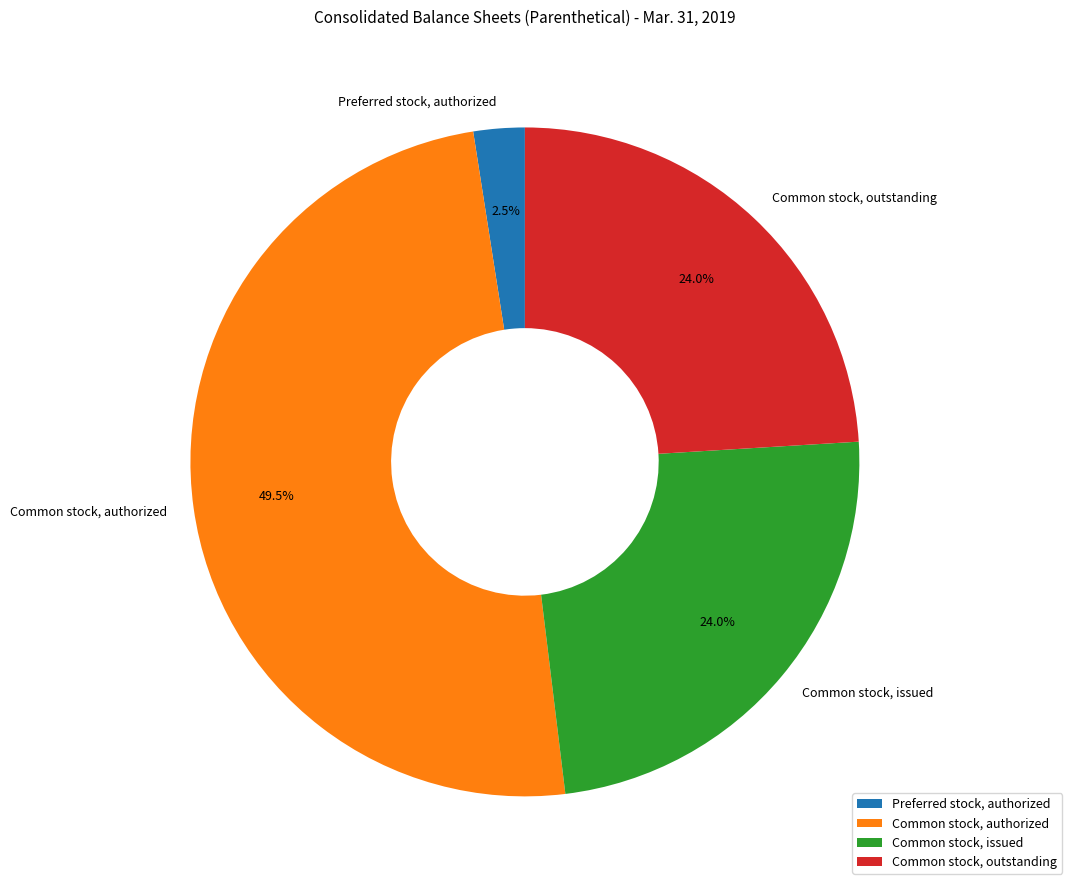

To the nearest percent, what portion does Common stock, outstanding represent?

24%